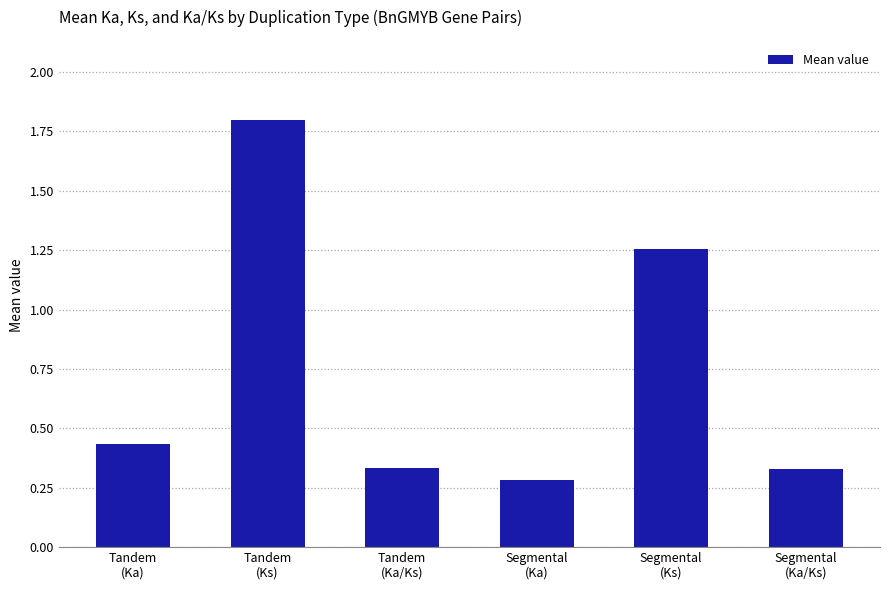

What is the greatest value displayed?

1.8